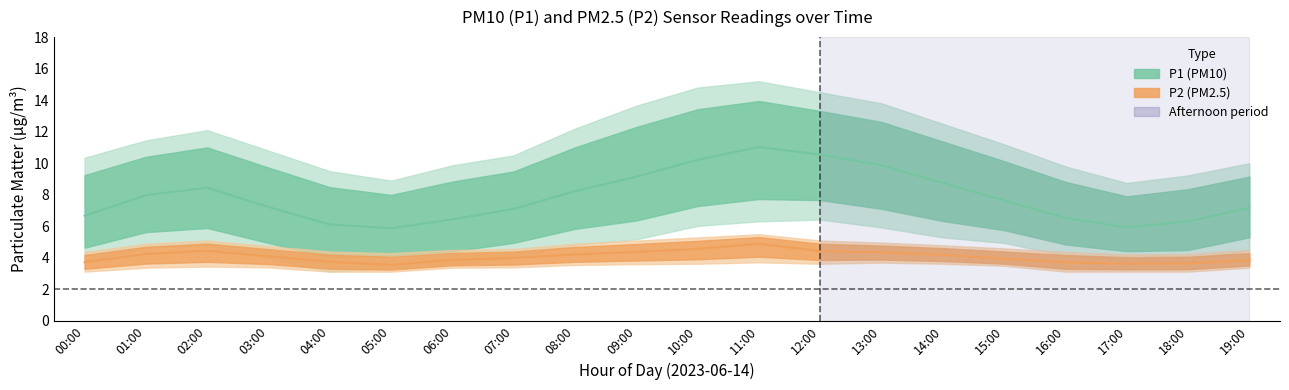

What is the value of the P1_mean point at the 5th from the left?

6.1